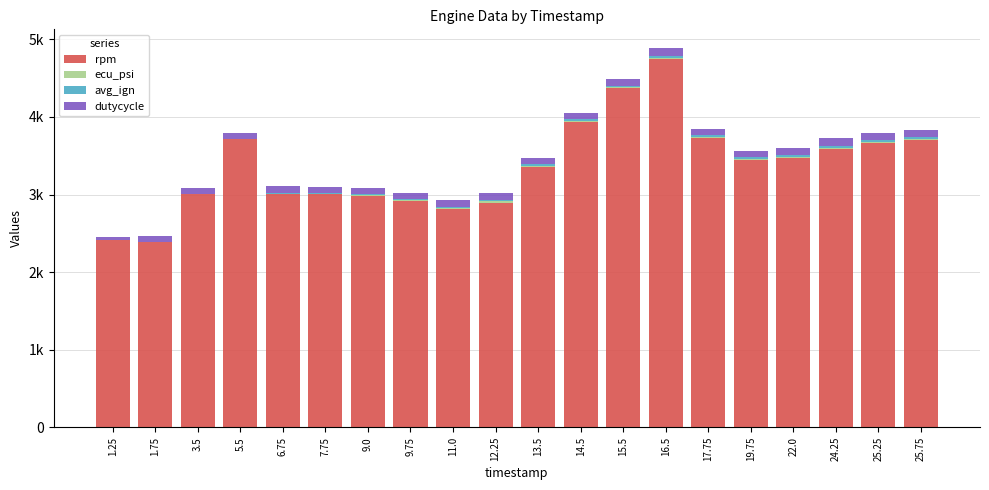

Are the bars grouped side by side (vs. stacked)?

No